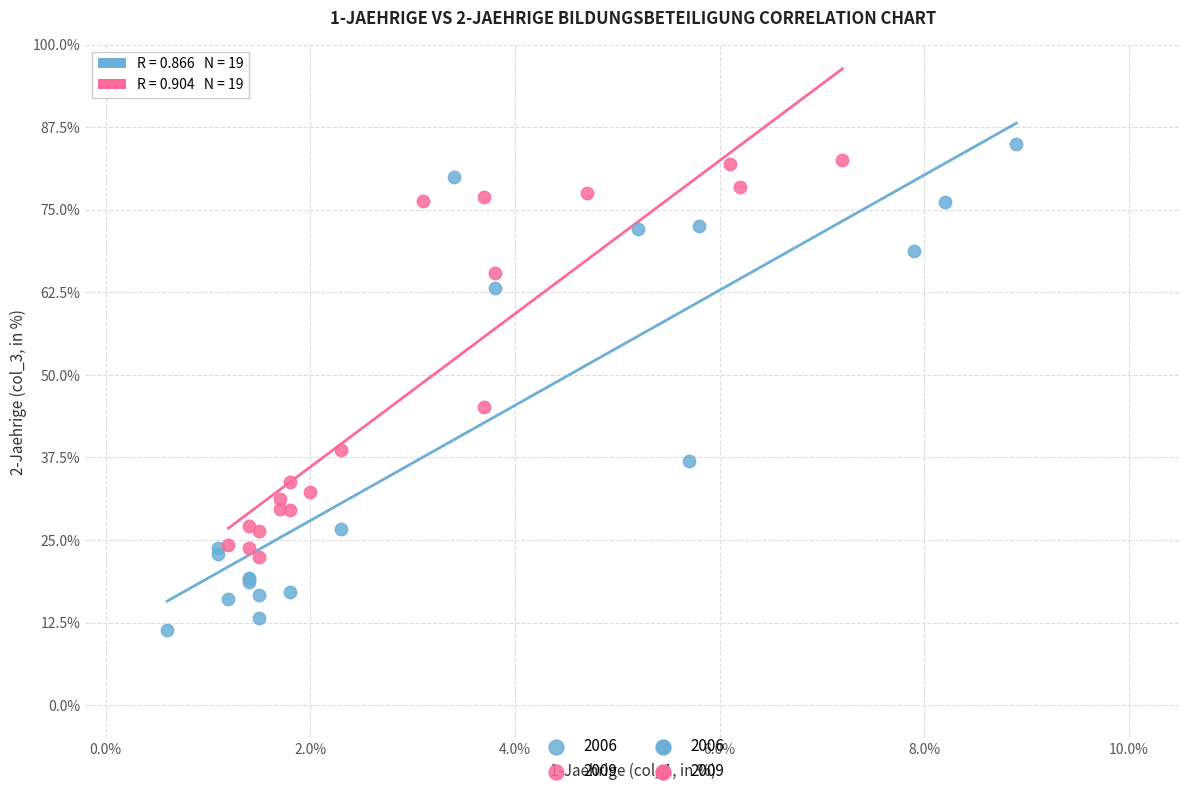

Which series contains the highest Y value?

2006